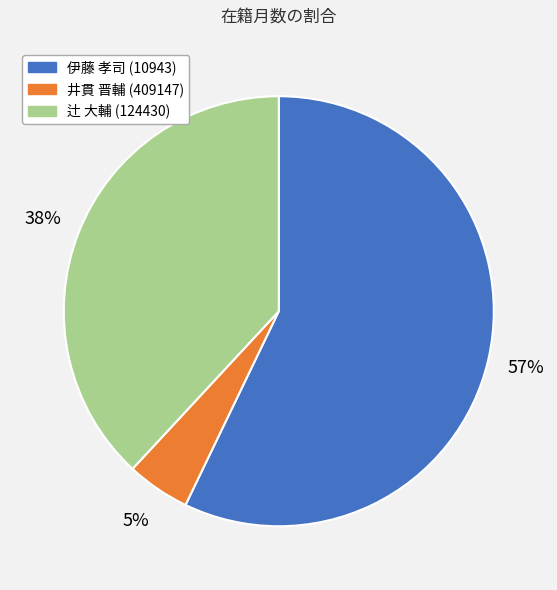

True or false: 伊藤 孝司 (10943) accounts for 57% of the total.

True